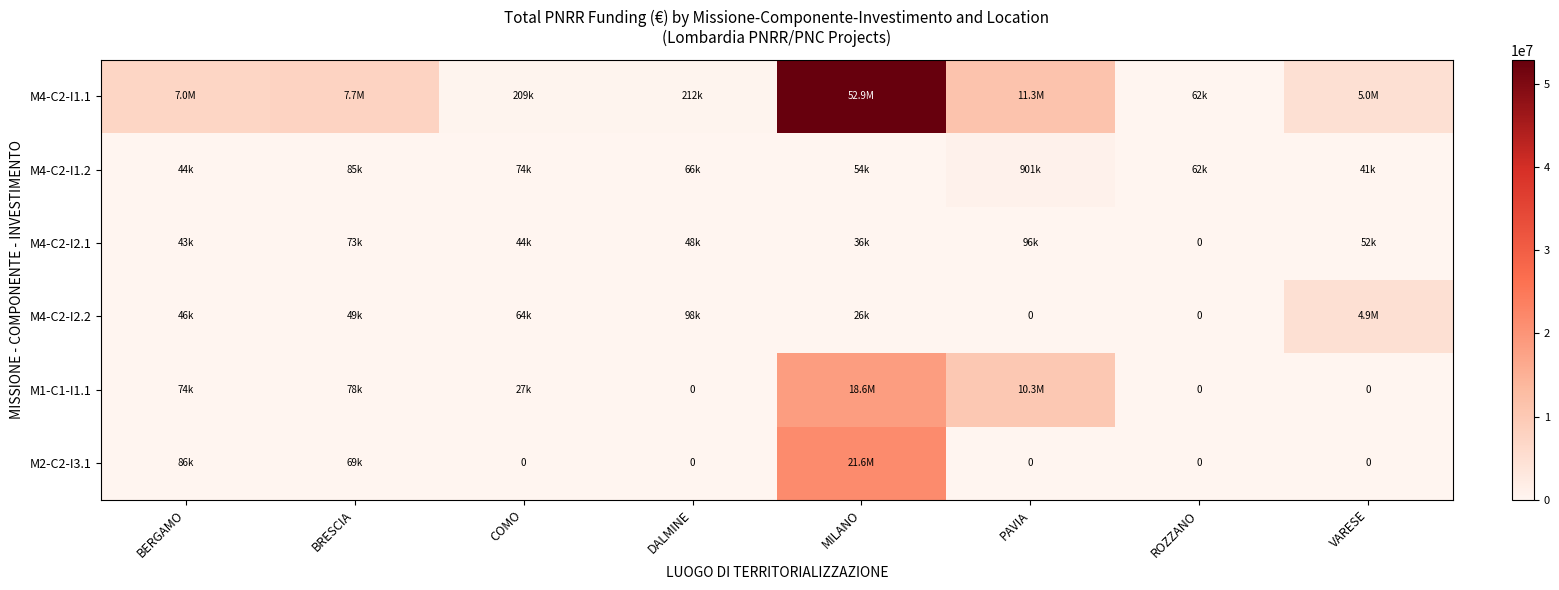

Between DALMINE and BRESCIA, which is larger?

BRESCIA